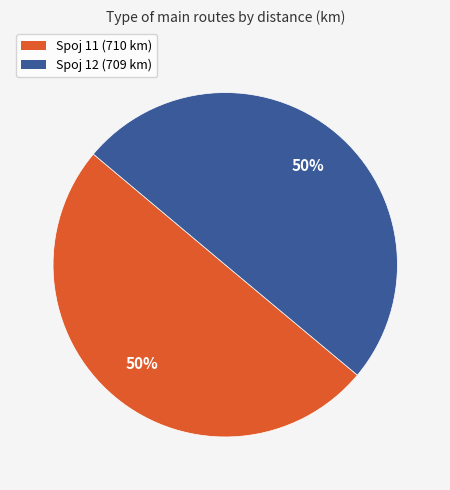

To the nearest percent, what is the average slice percentage?

50%